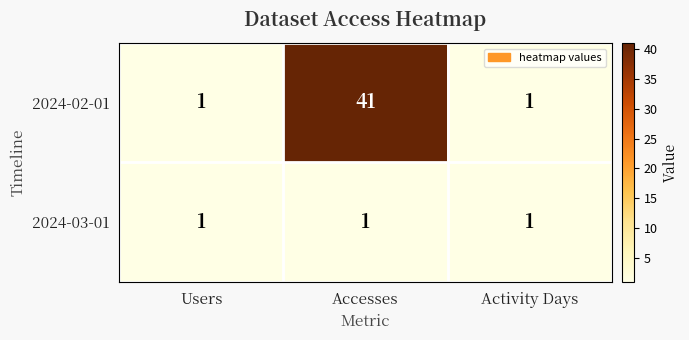

Which series has the largest range (max minus min)?

2024-02-01